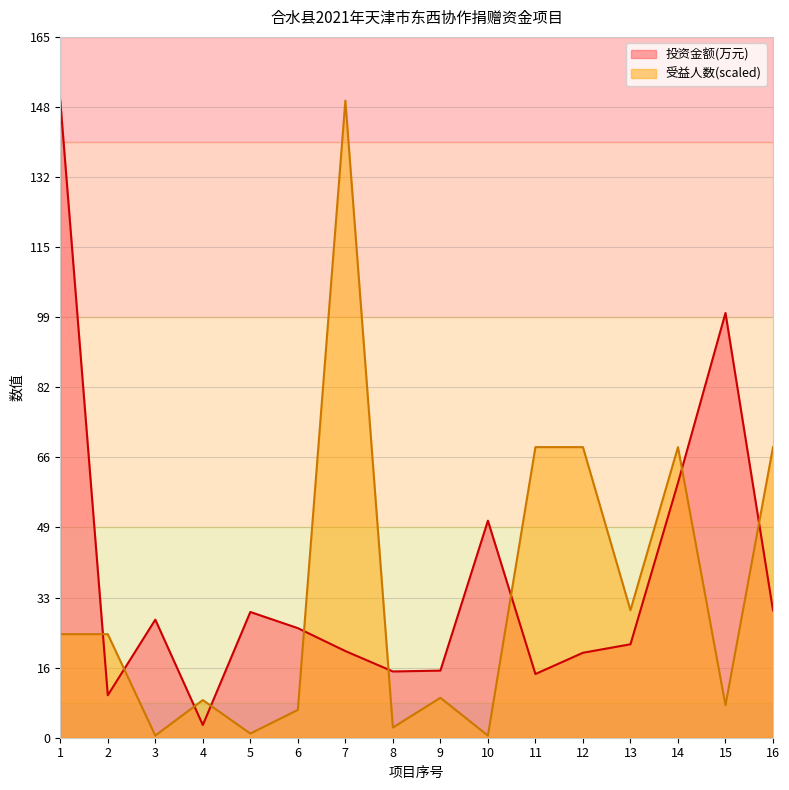

What is the value of the 投资金额(万元) point at the 9th from the left?

15.8